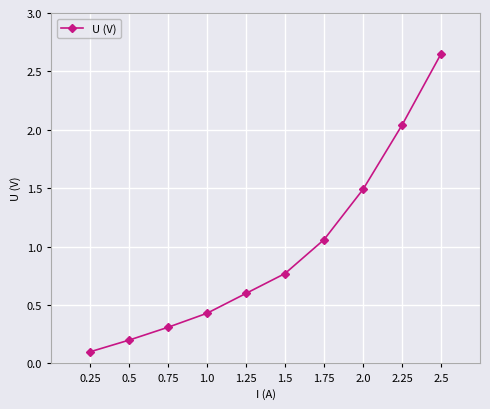

How many lines are shown in the chart?

1